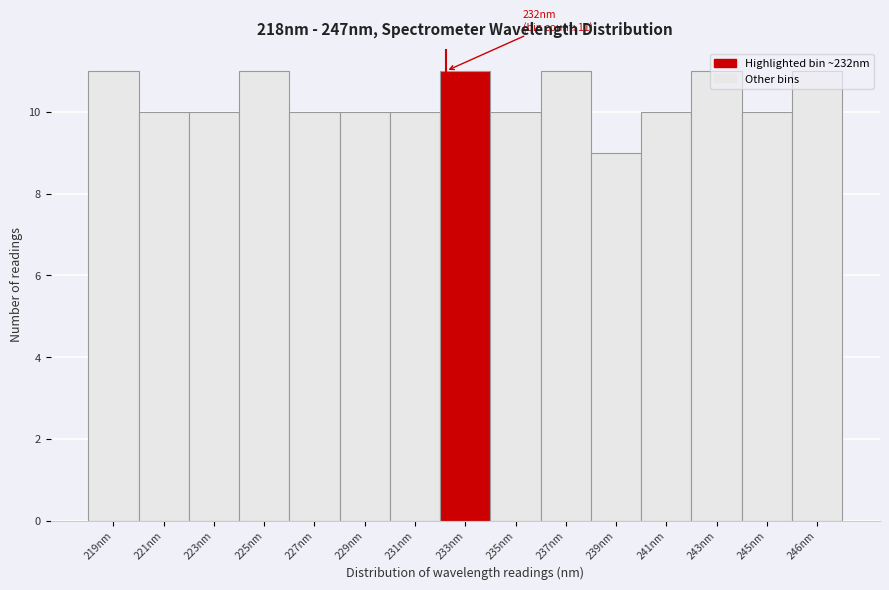

Is it true that the value at 239nm is 9?

True